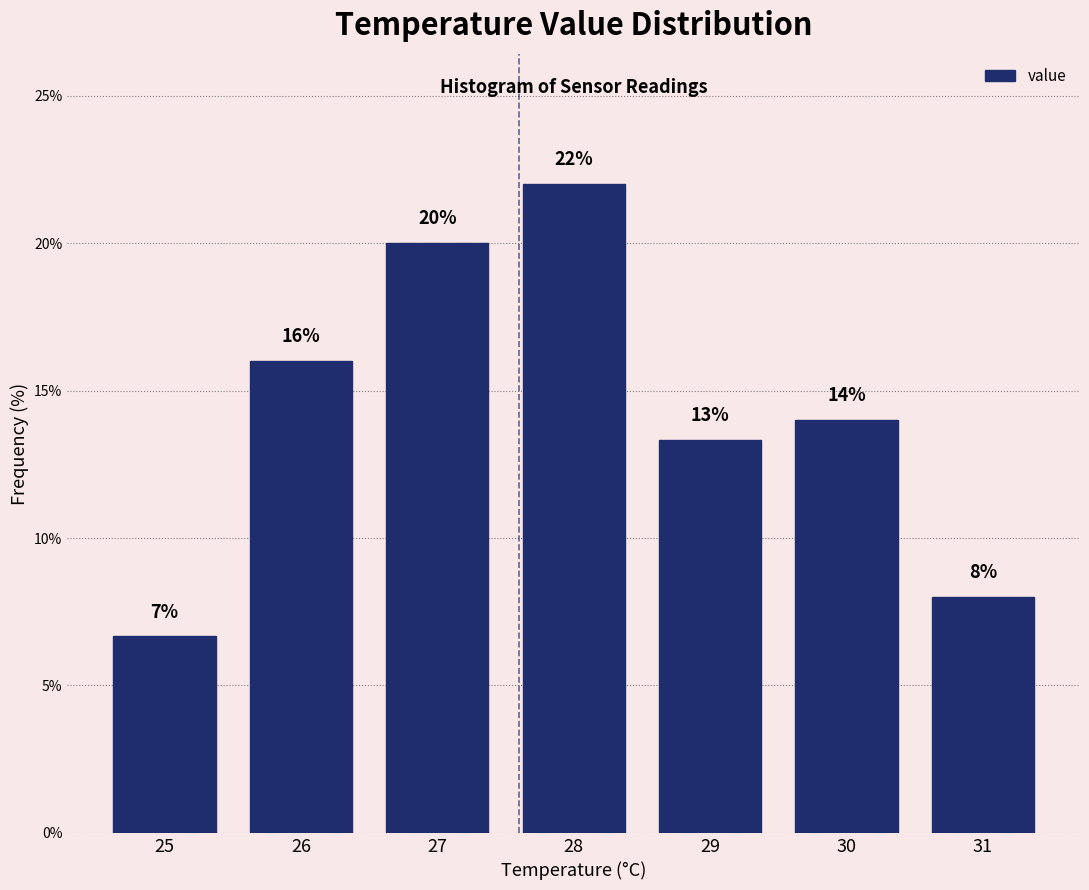

Over which range of the x-axis is the bar tallest?

27.5 to 28.5